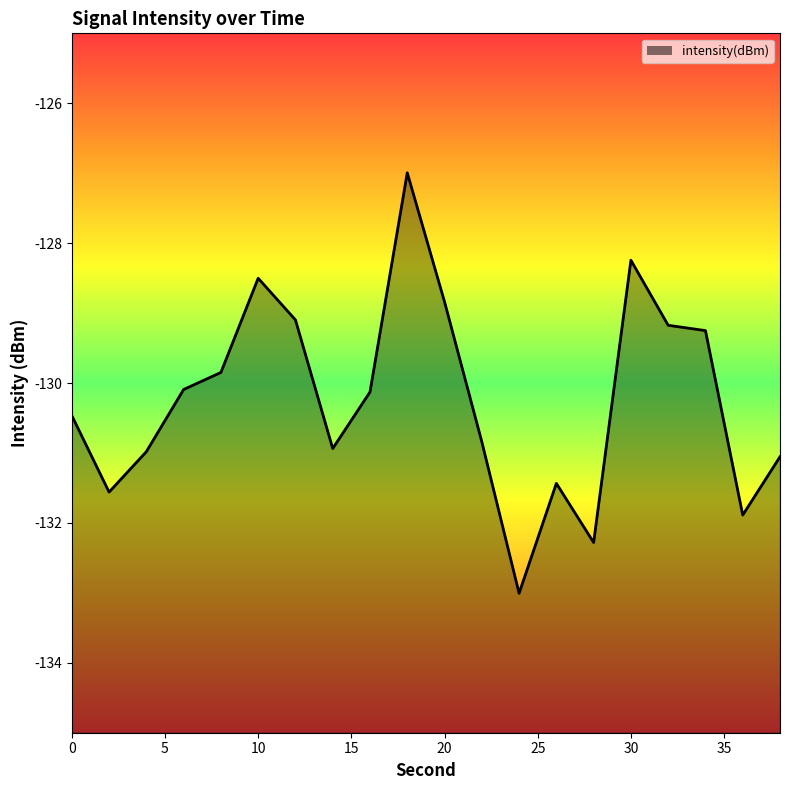

How many lines are shown in the chart?

1